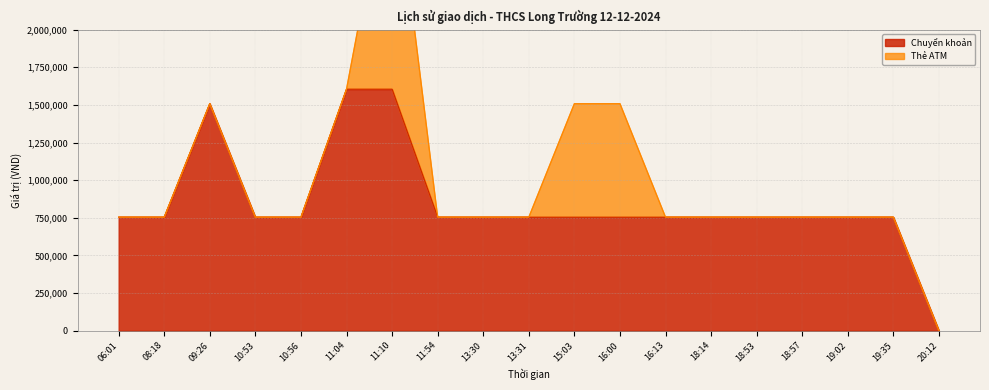

What are all the series names shown in the legend?

Chuyển khoản, Thẻ ATM